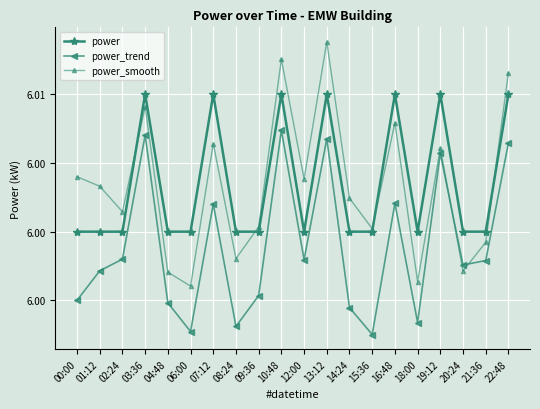

What is the greatest value displayed?

6.0